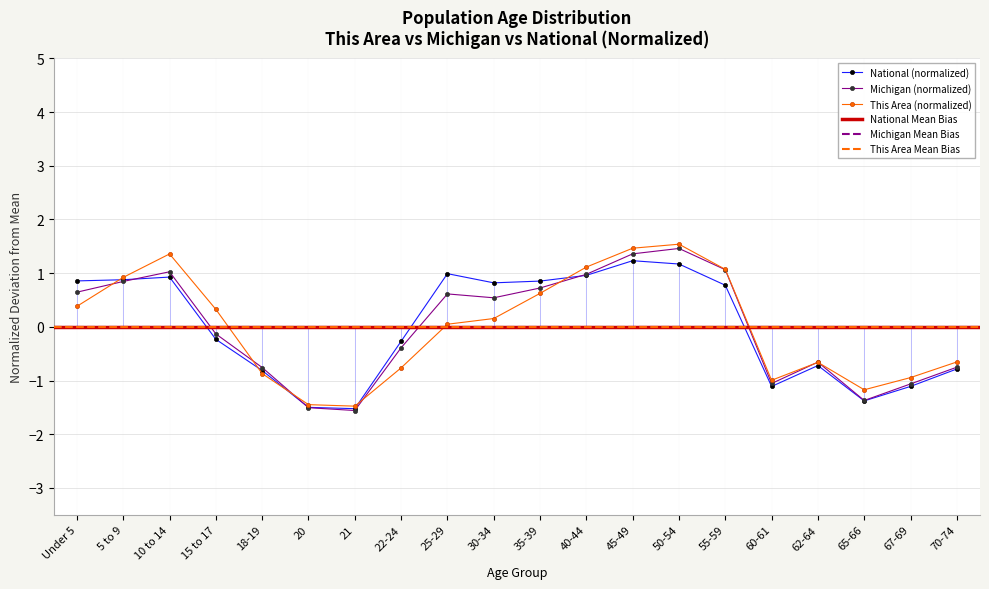

What is the lowest value of the This Area series?

-1.5